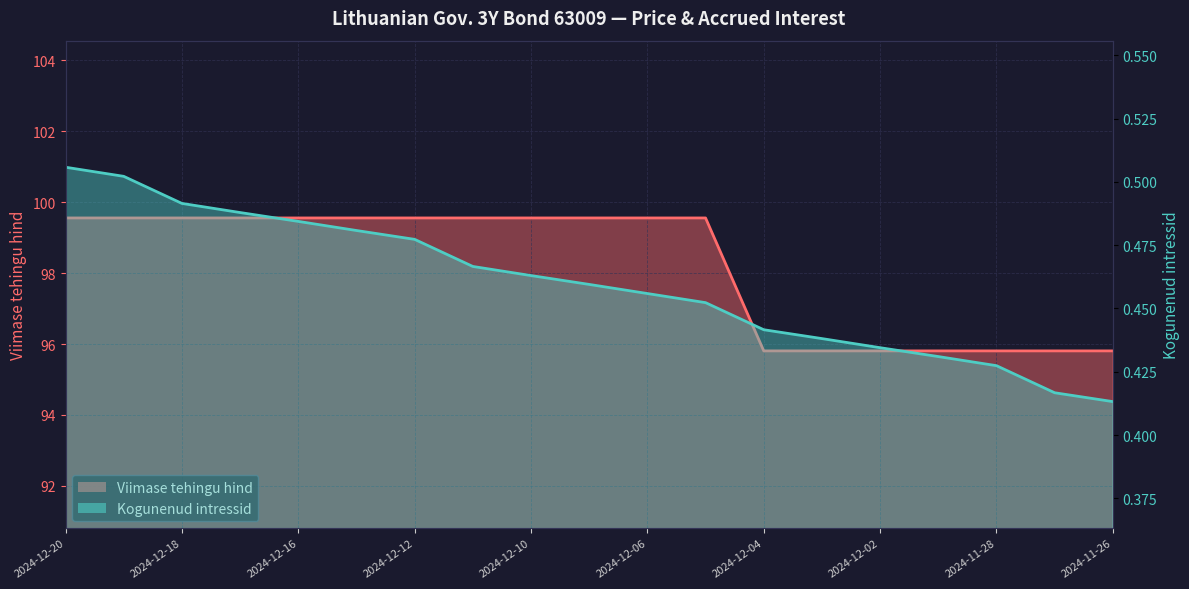

Reading left to right, list all the values displayed in this chart.

Kogunenud intressid: 0.5	0.5	0.5	0.5	0.5	0.5	0.5	0.5	0.5	0.5	0.5	0.5	0.4	0.4	0.4	0.4	0.4	0.4	0.4
Viimase tehingu hind: 99.6	99.6	99.6	99.6	99.6	99.6	99.6	99.6	99.6	99.6	99.6	99.6	95.8	95.8	95.8	95.8	95.8	95.8	95.8